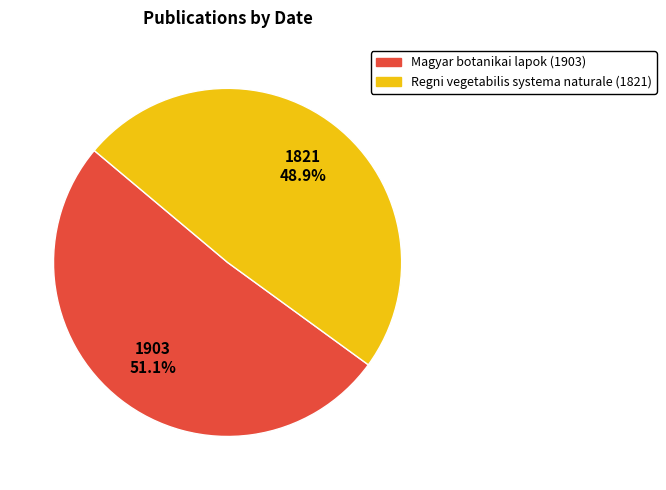

Approximately how many times larger is the value at Regni vegetabilis systema naturale (1821) compared to Magyar botanikai lapok (1903)?

1.0